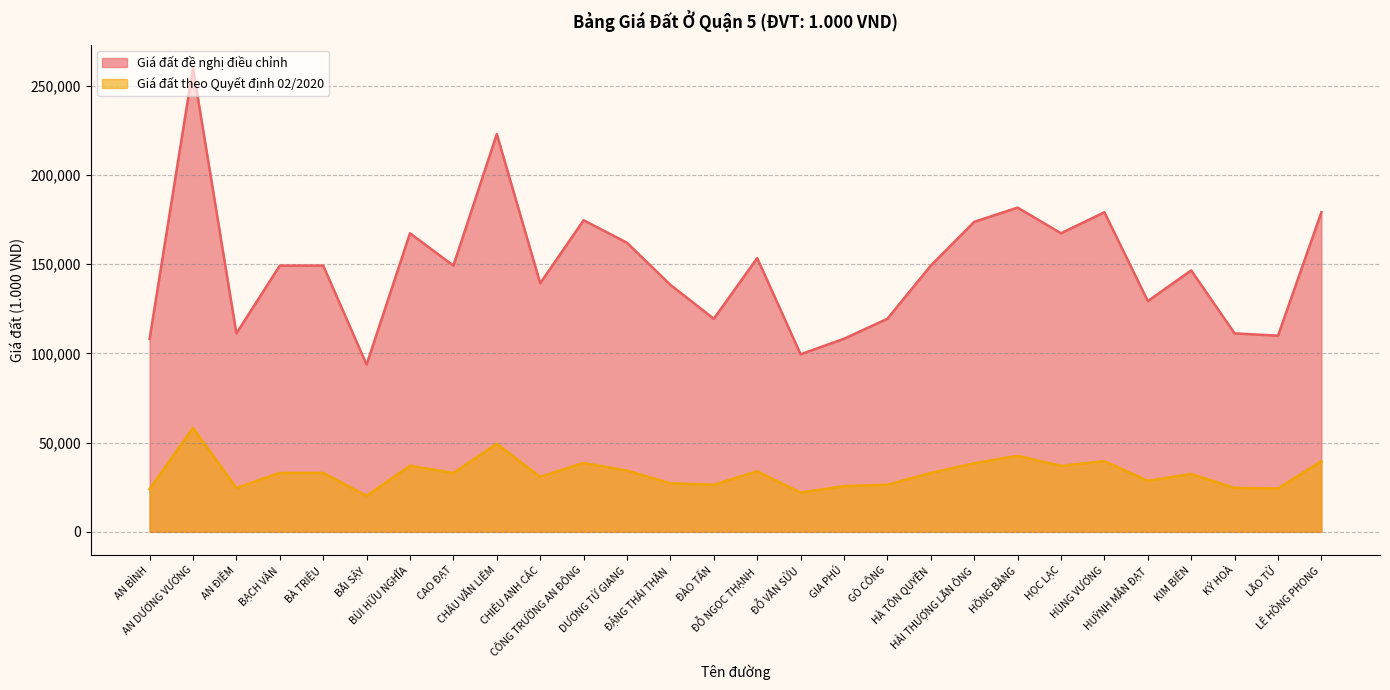

True or false: Giá đất theo Quyết định 02/2020 and Giá đất đề nghị điều chỉnh cross at least once.

False